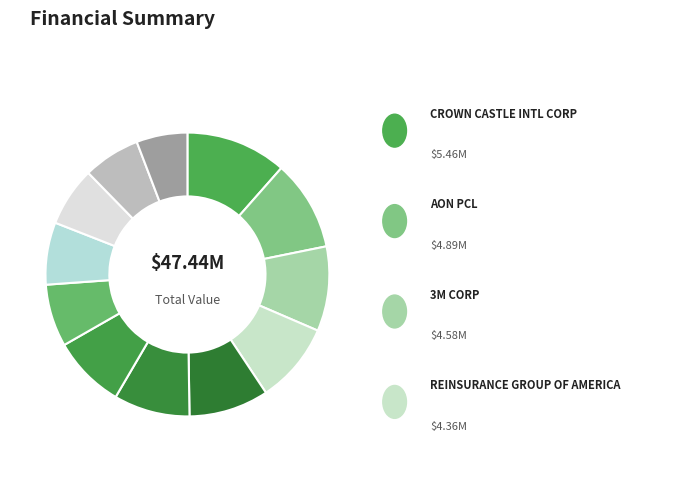

Count the number of slices in the pie.

12